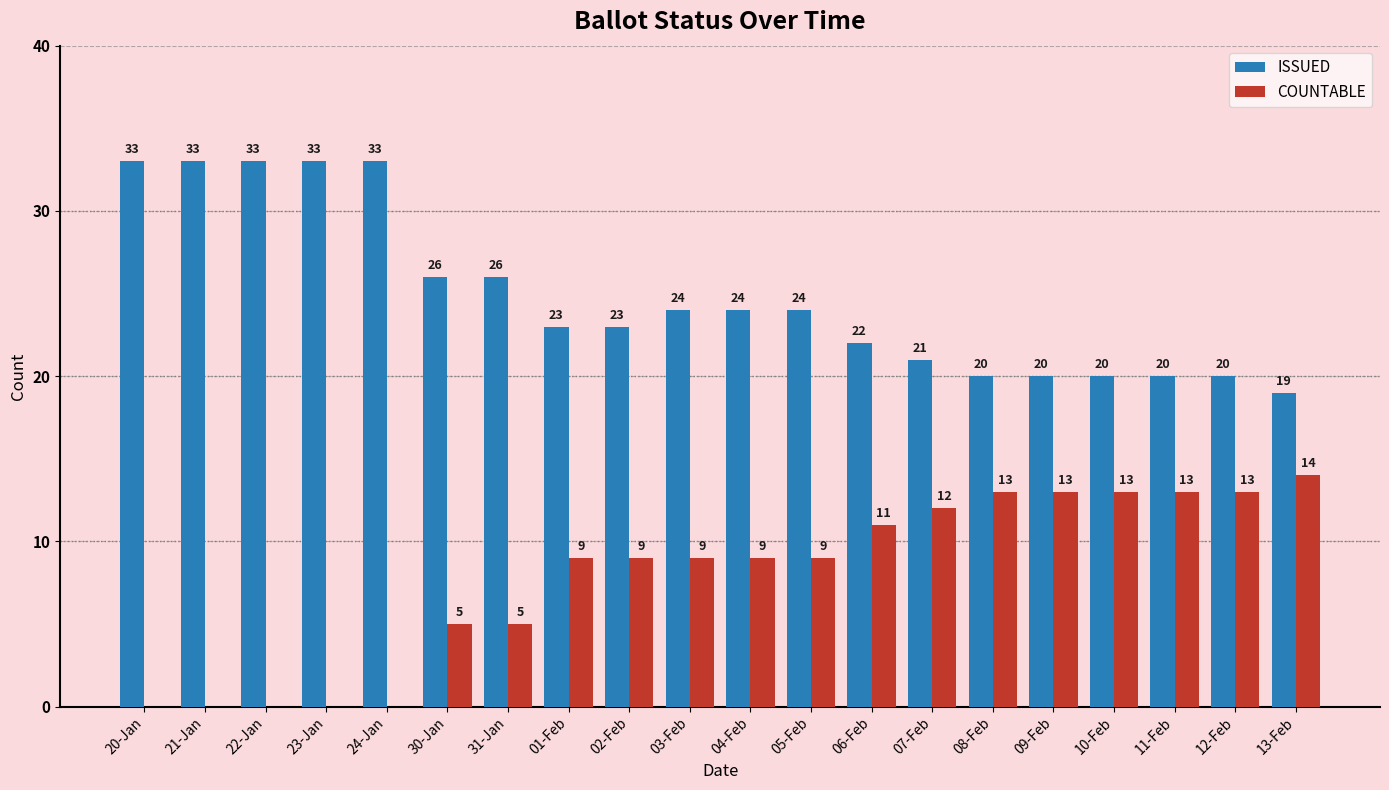

What is the maximum value shown in the chart?

33